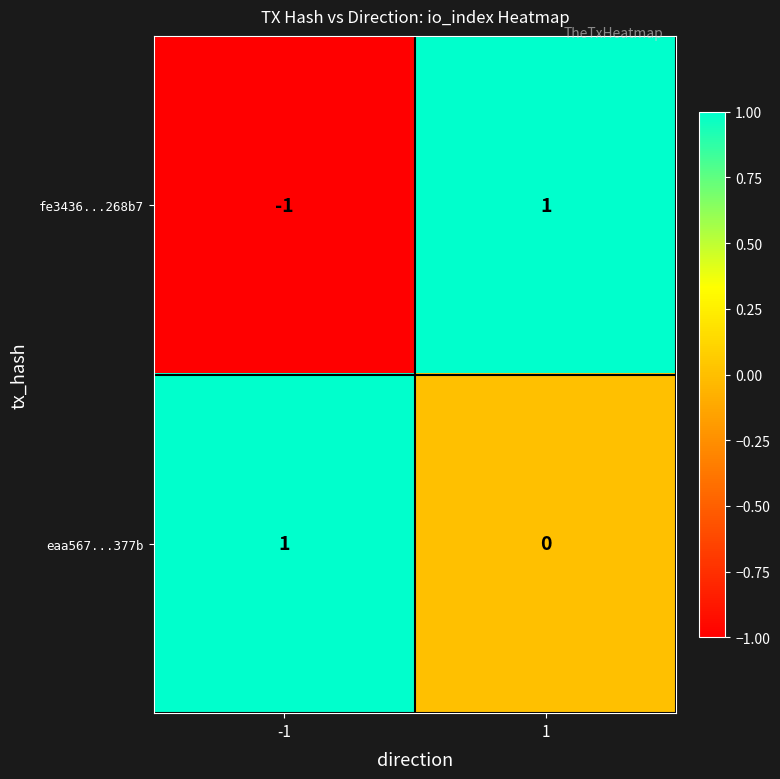

The fe3436...268b7 series shows 1 at 1. True or false?

True